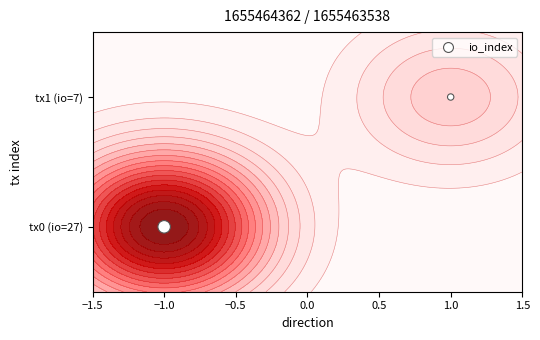

How many series are shown in this chart?

1